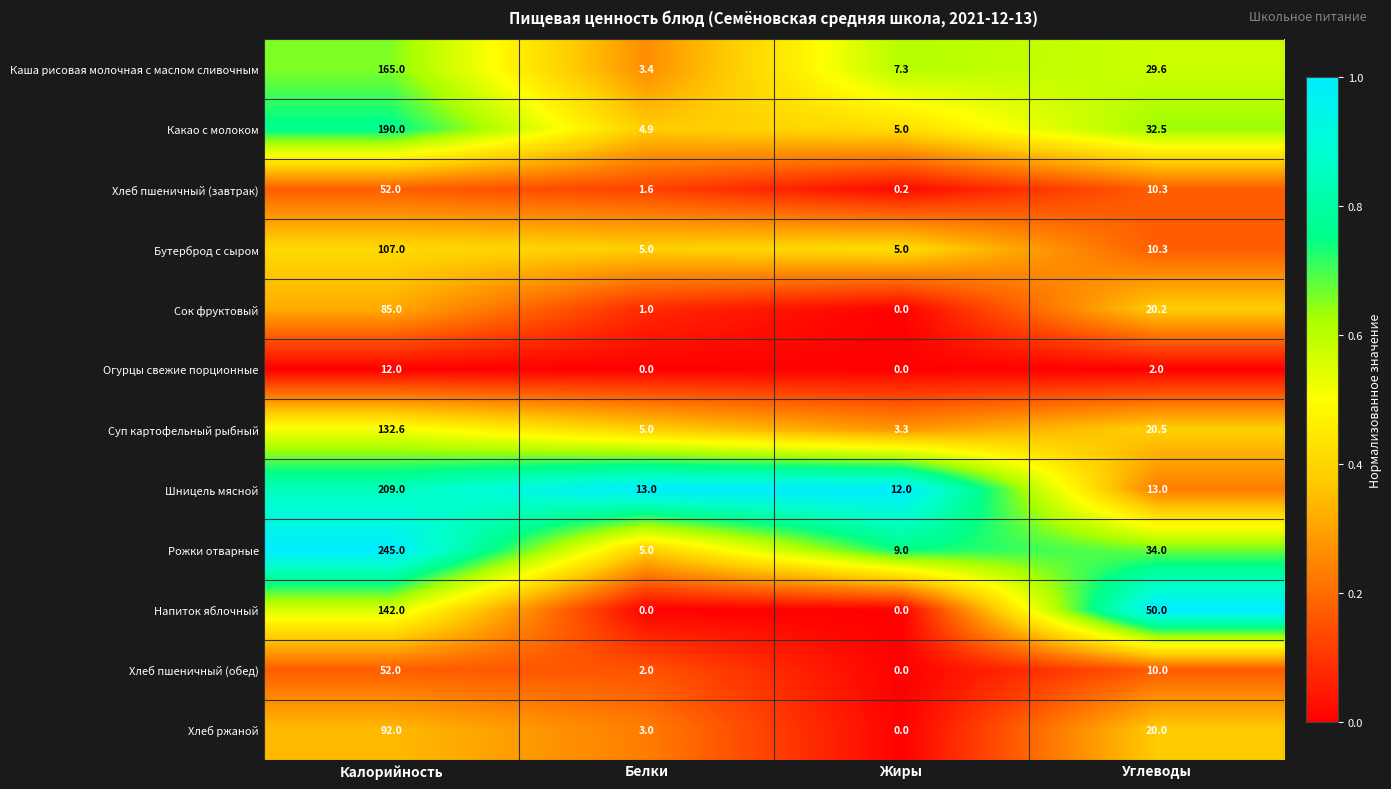

The value of Какао с молоком at Жиры is 5.0. True or false?

True